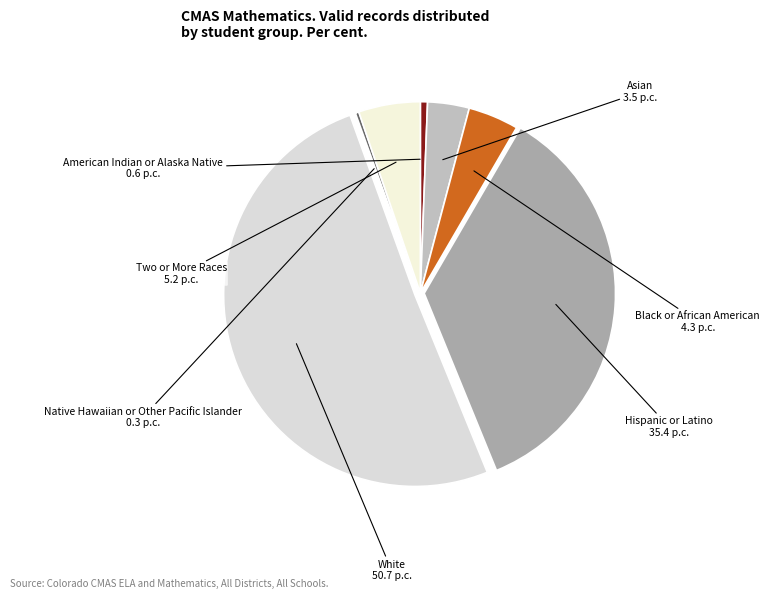

Which slice is the largest?

White